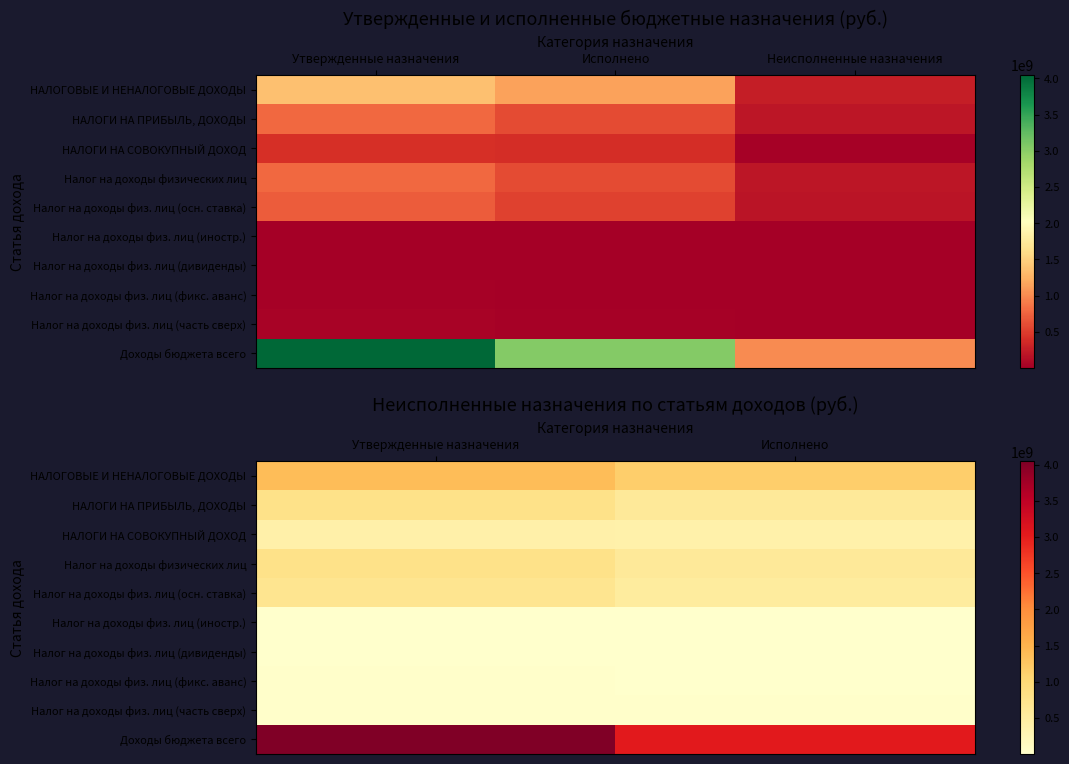

Rank the categories by НАЛОГИ НА ПРИБЫЛЬ, ДОХОДЫ value from lowest to highest.

Исполнено, Утвержденные назначения